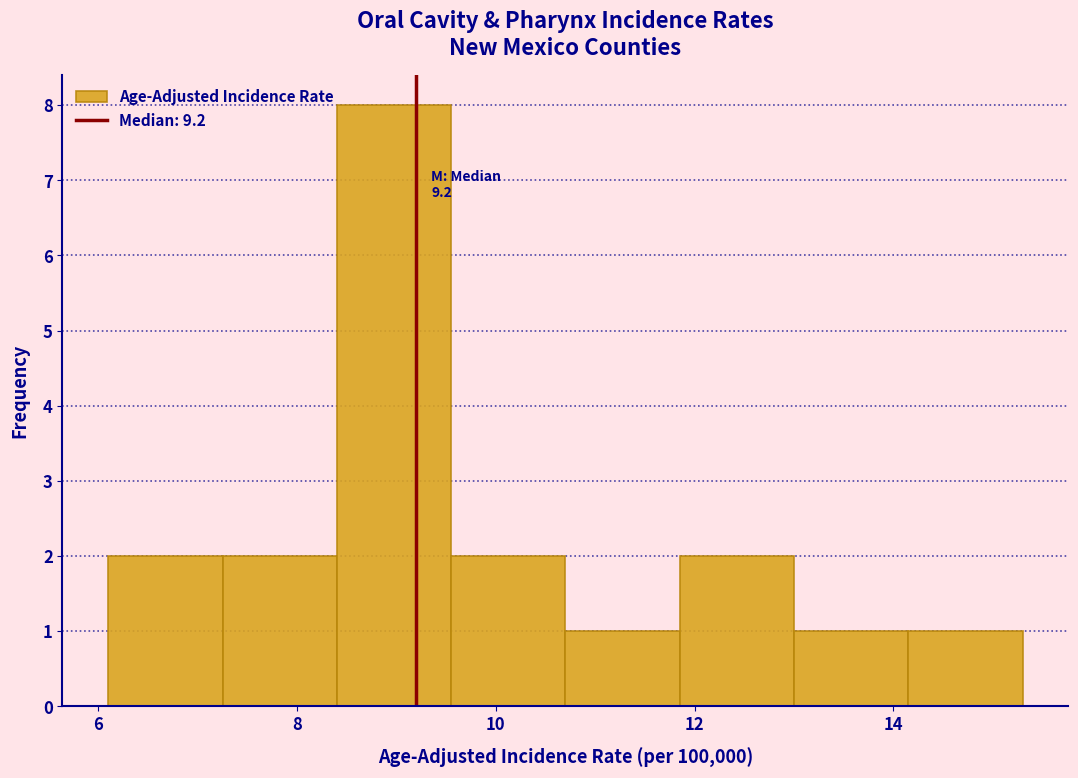

Over which range of the x-axis is the bar tallest?

8.40 to 9.55